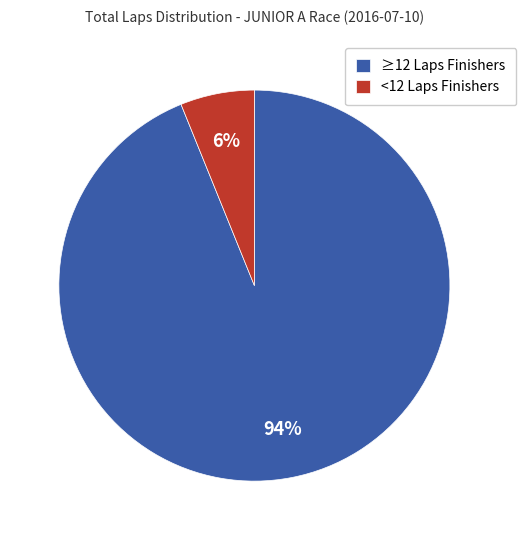

Does <12 Laps Finishers represent more than half of the total?

No